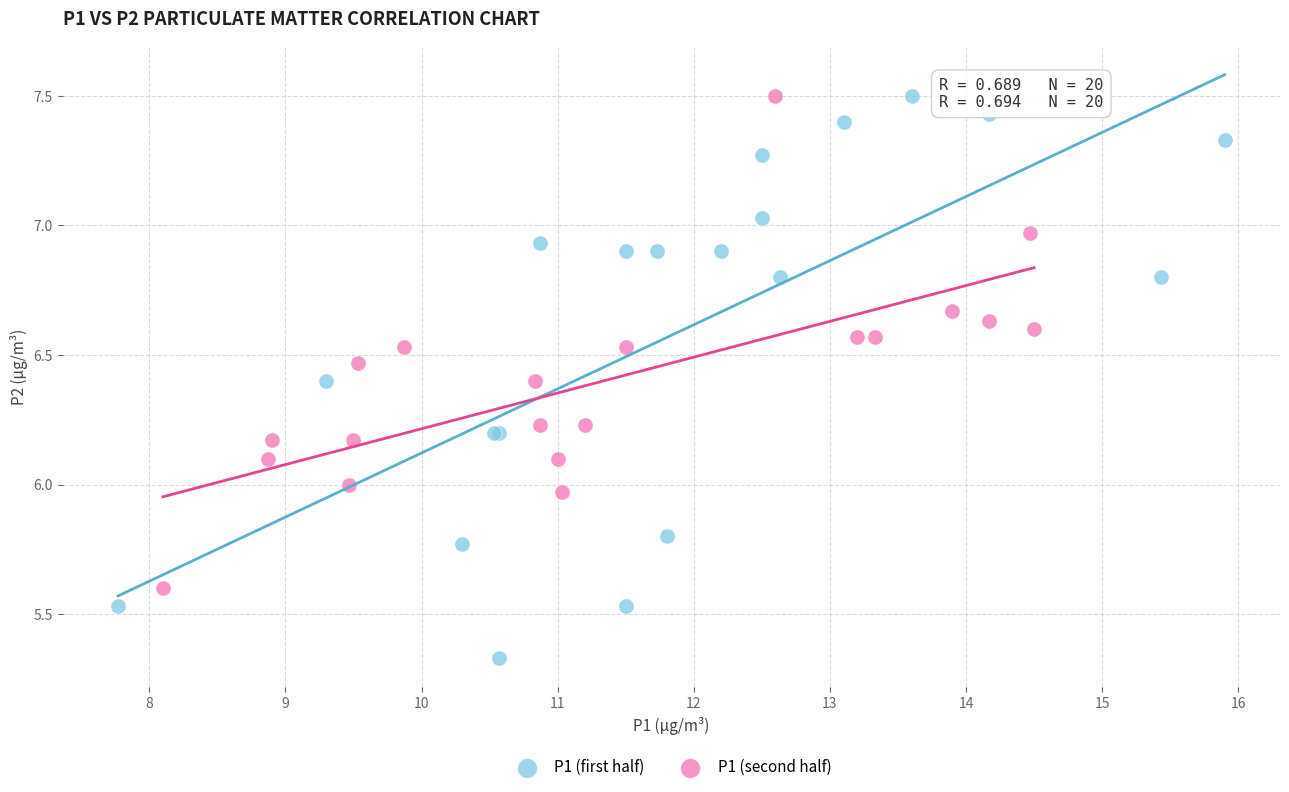

Which series has the largest Y range (max minus min)?

P1 (first half)